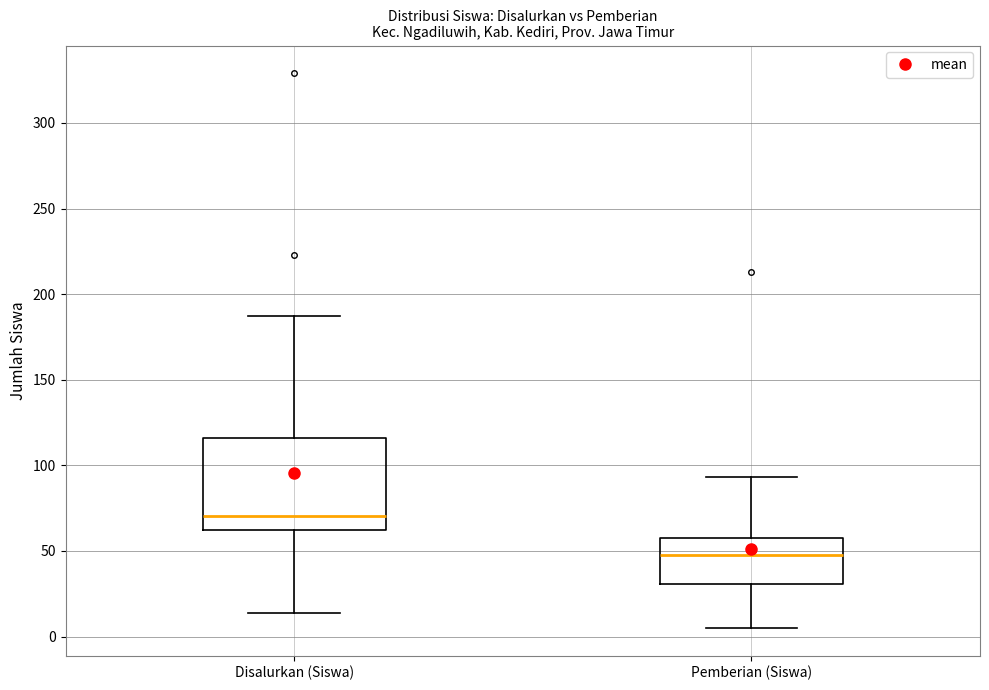

Where does the median line of the box for Disalurkan (Siswa) sit on the y-axis? The values are not printed on the chart, so give them approximately, as read against the axis.

70